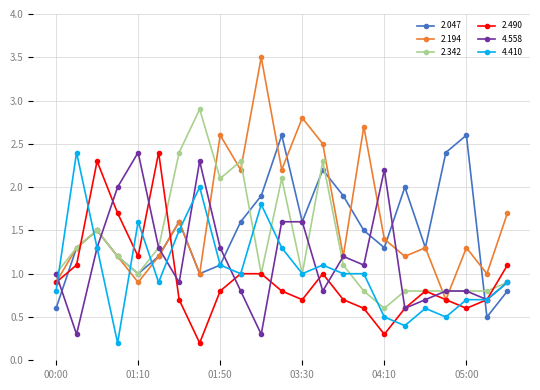

What is the difference between the maximum and minimum values in the 4.410 series?

2.2